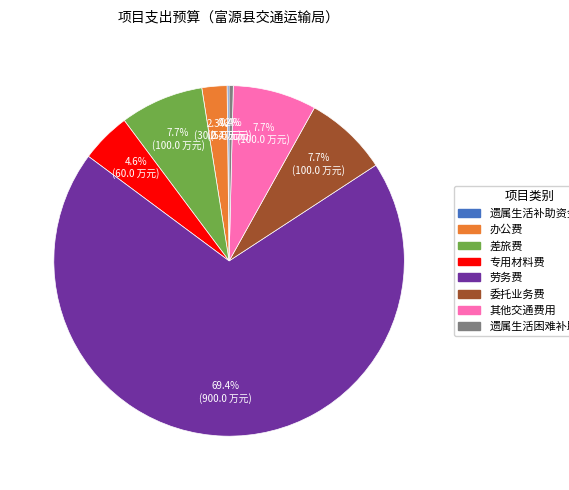

Do 差旅费 and 其他交通费用 together represent more than half of the pie?

No